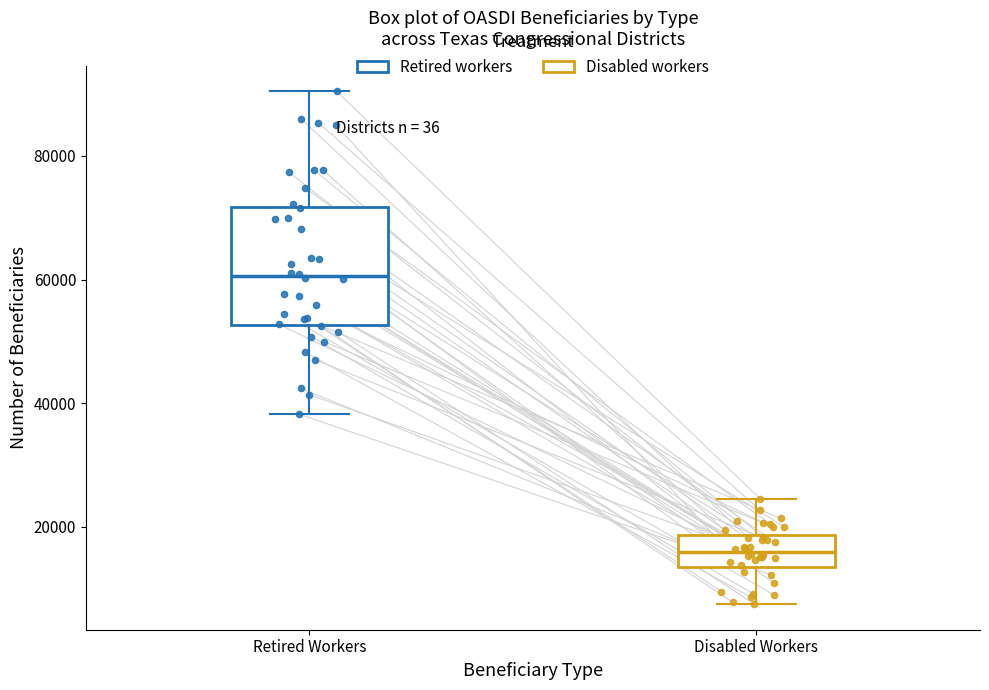

Reading left to right, transcribe this box plot: for each box, give where its median line is, the range the box spans, and where its two whiskers end, as read against the y-axis. The values are not printed on the chart, so give them approximately, as read against the axis.

Retired Workers: median 60000, box 52000 to 72000, whiskers 38000 to 90000
Disabled Workers: median 16000, box 14000 to 18000, whiskers 8000 to 24000